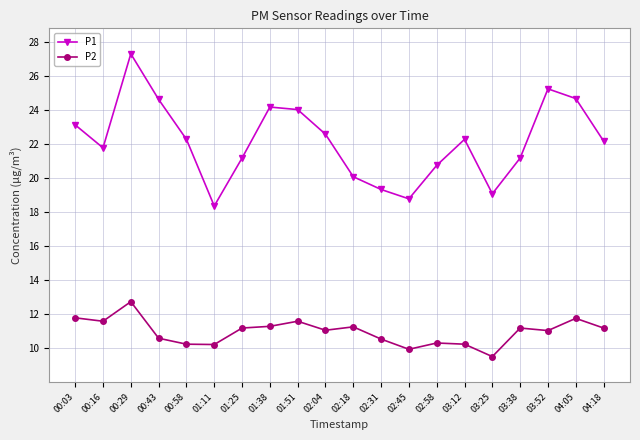

Which category has the lowest value in the P1 series?

01:11